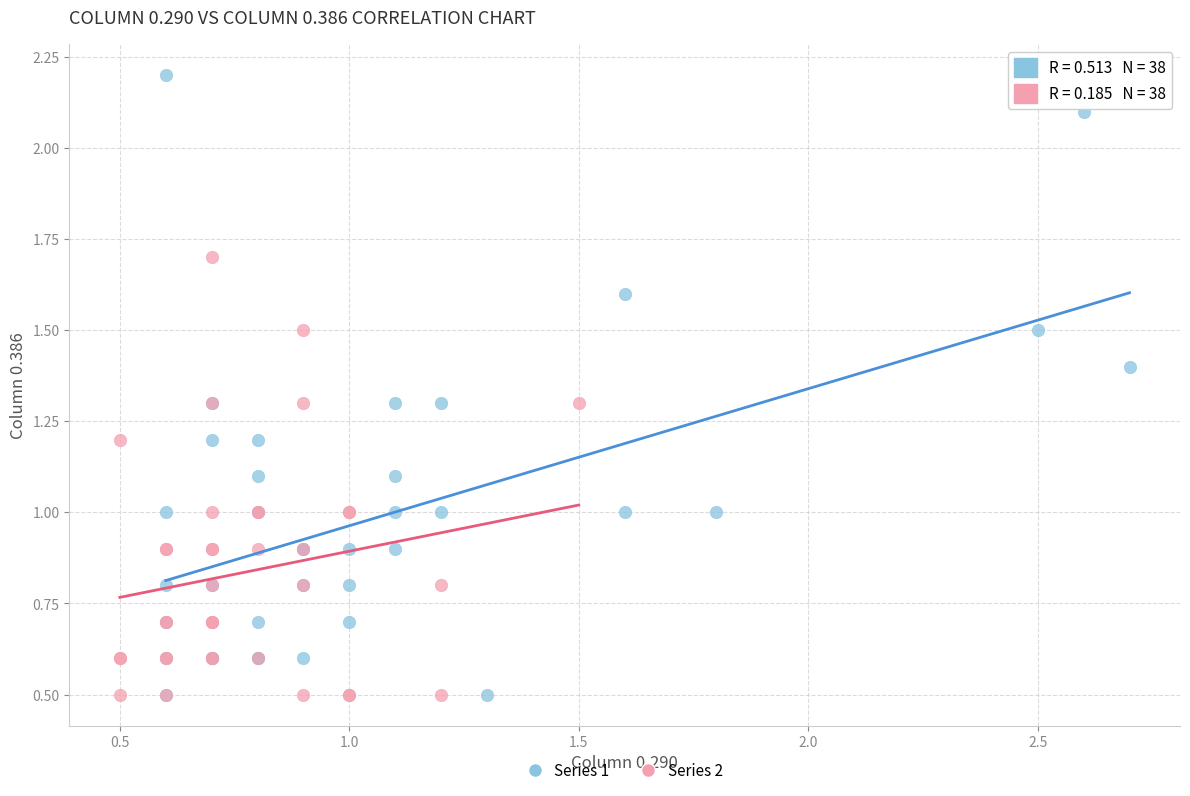

Which series has the largest Y range (max minus min)?

Series 1